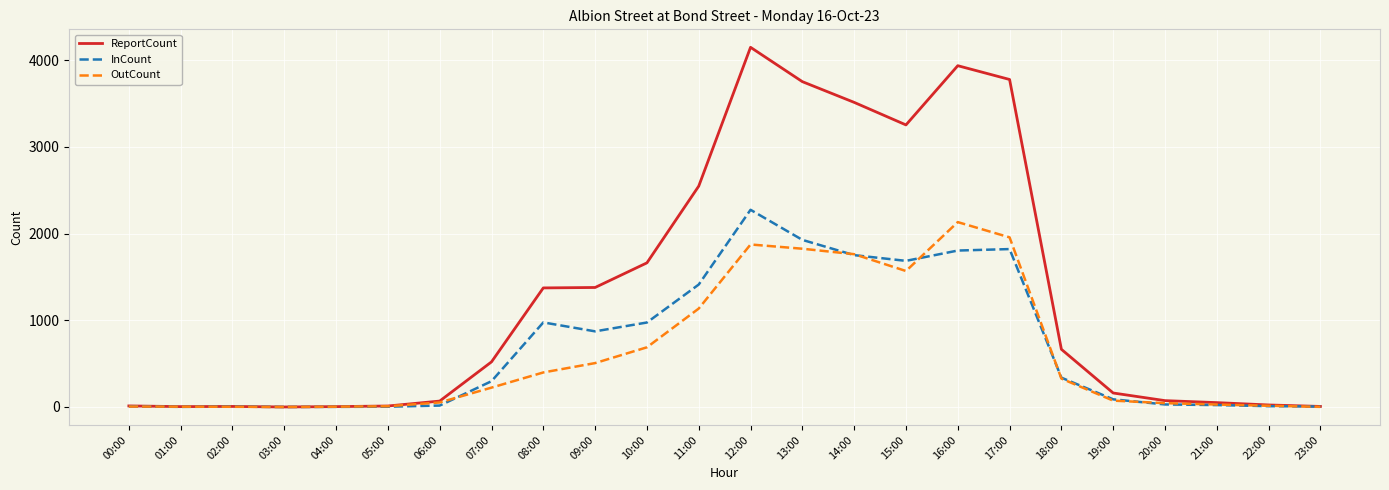

At which label does ReportCount reach its peak?

12:00